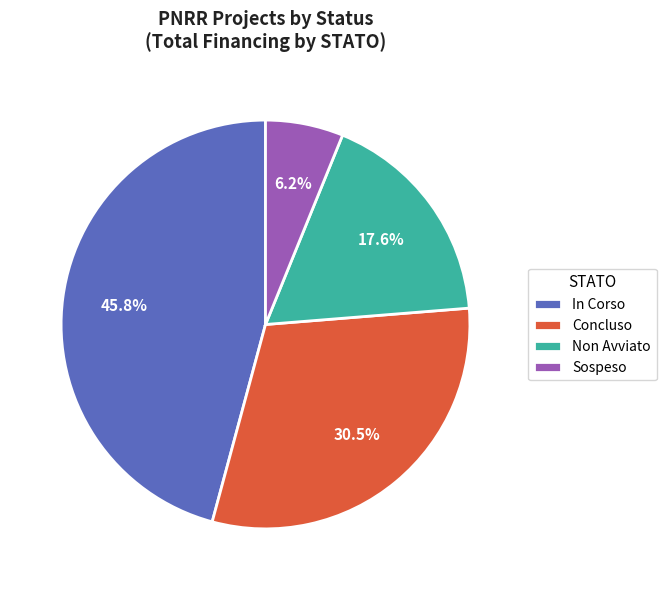

Which category has the biggest portion of the pie?

In Corso